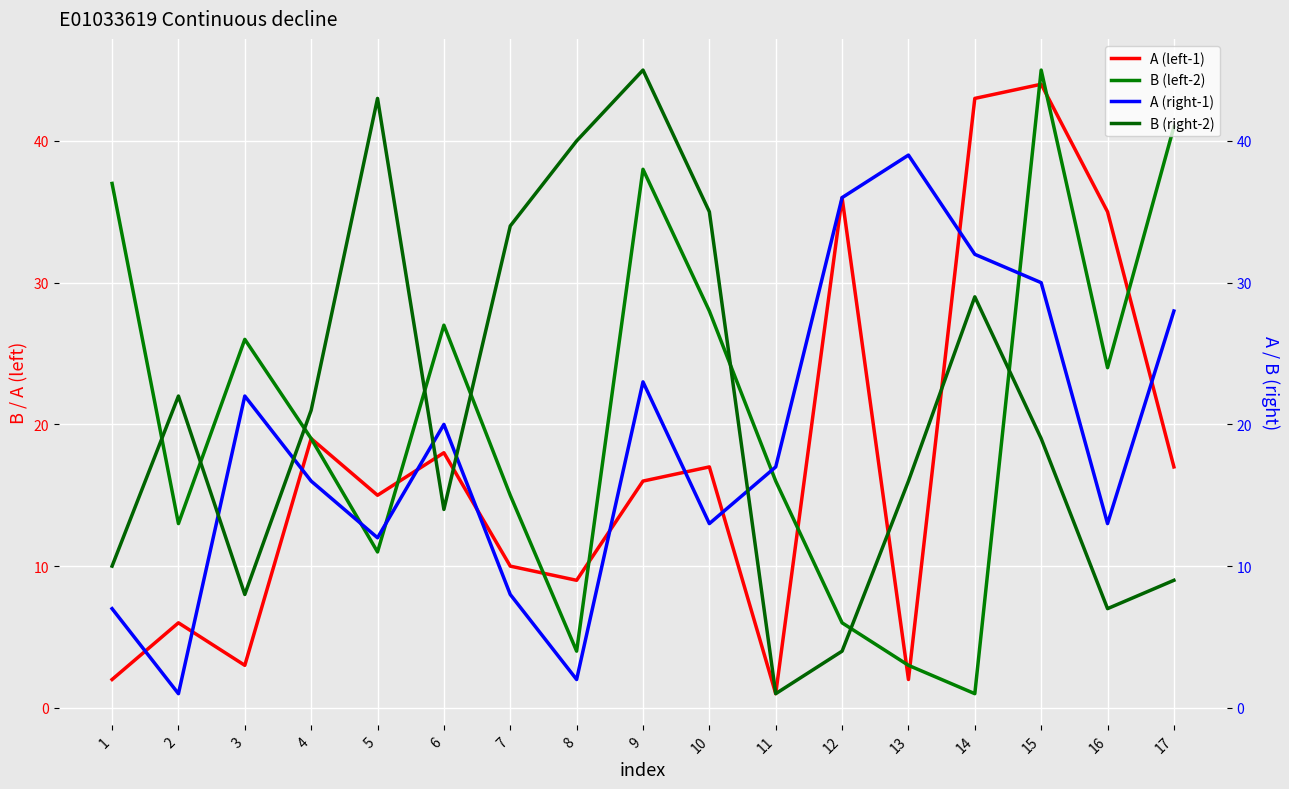

How many values in the A (right-1) series are below 17?

8